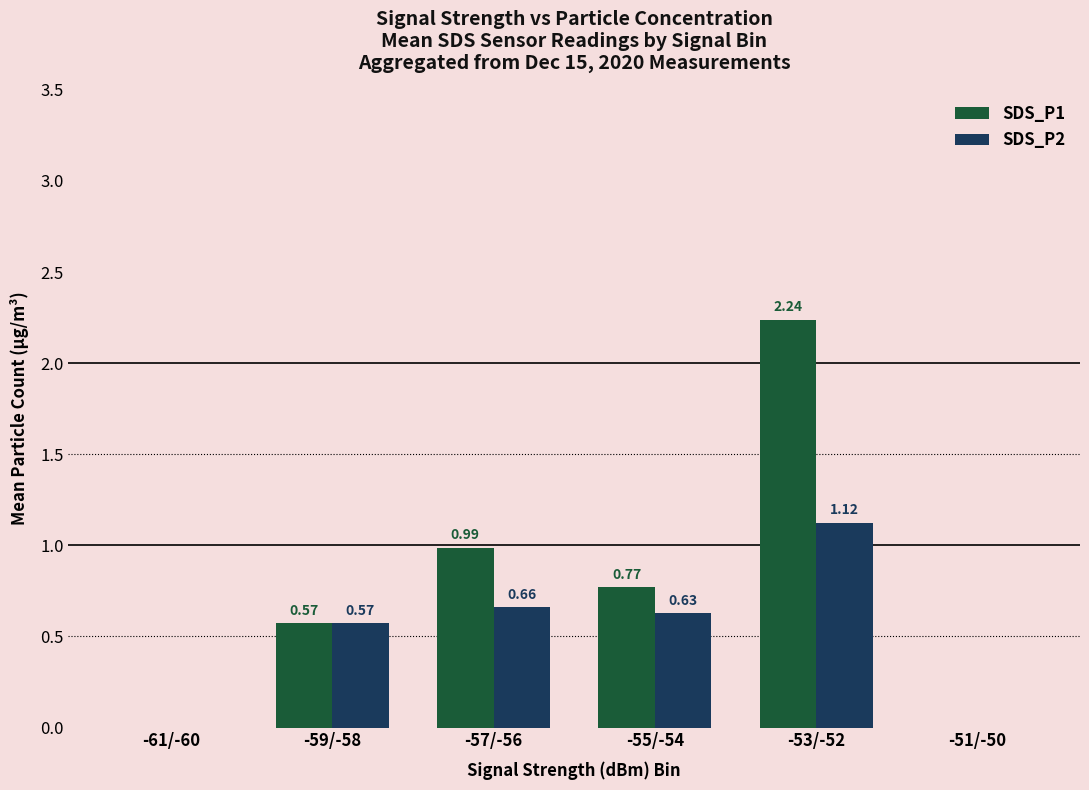

What is the sum of all SDS_P1 values?

4.6